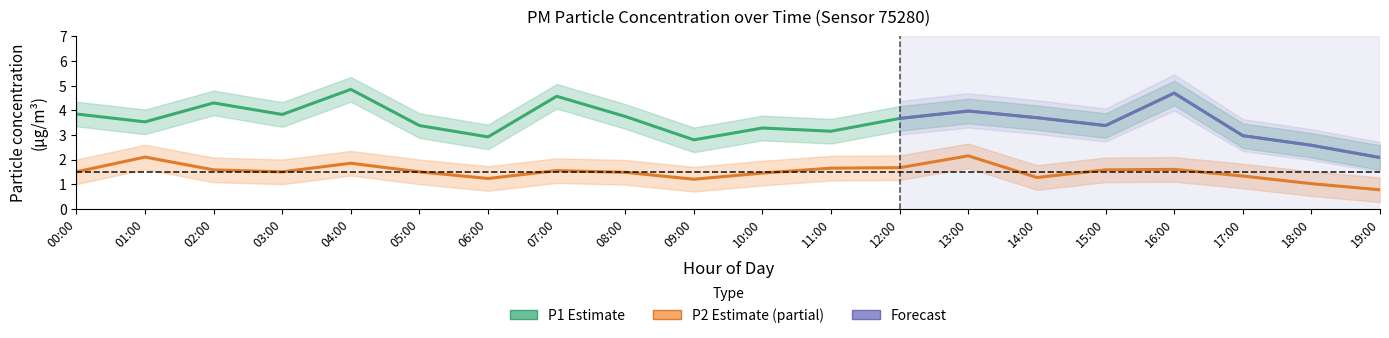

True or false: P2 has a value of 0.7 at 00:00.

False